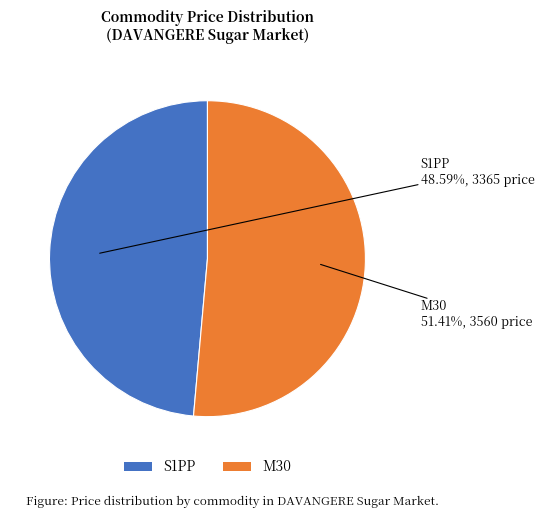

What is the largest slice in the pie chart?

M30